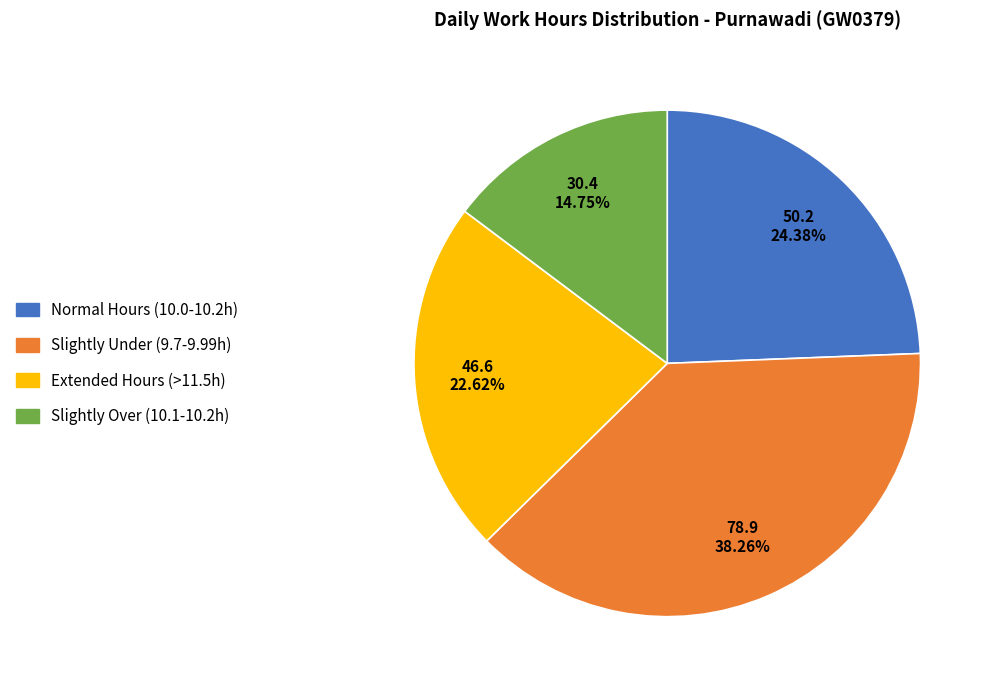

Does any single category account for the majority?

No